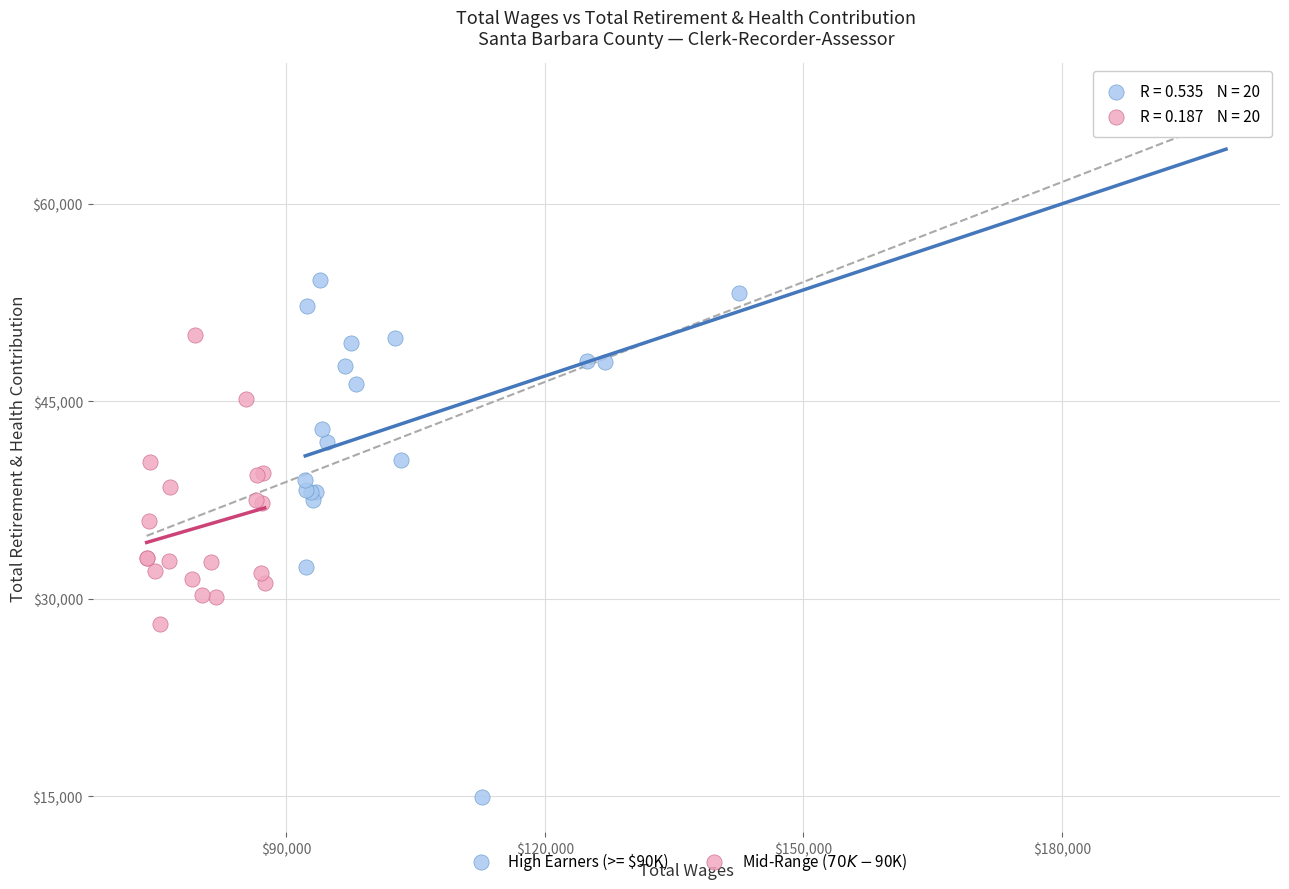

Which series contains the highest Y value?

High Earners (>= $90K)